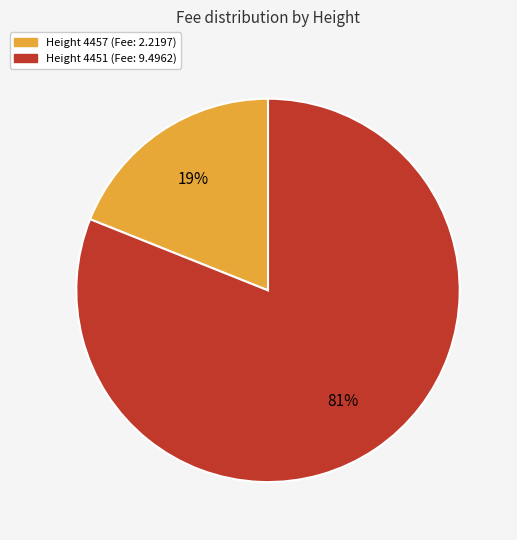

To the nearest percent, what is the difference between the largest and smallest slice percentages?

62%